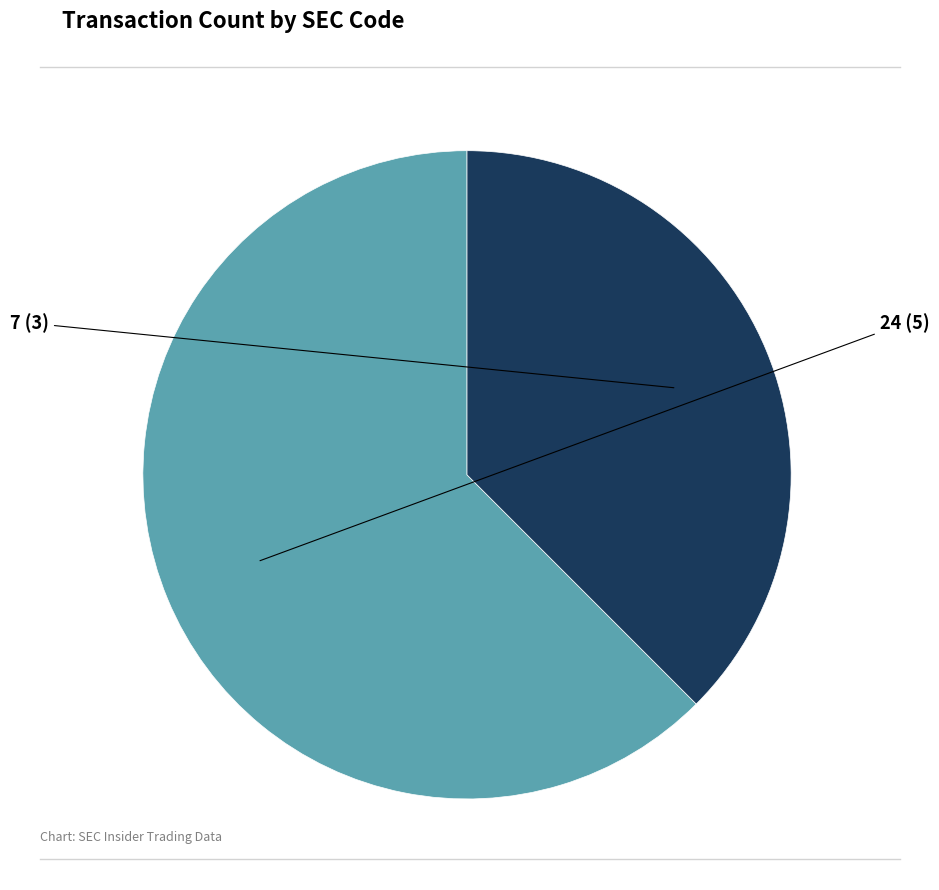

Does any single category account for the majority?

Yes